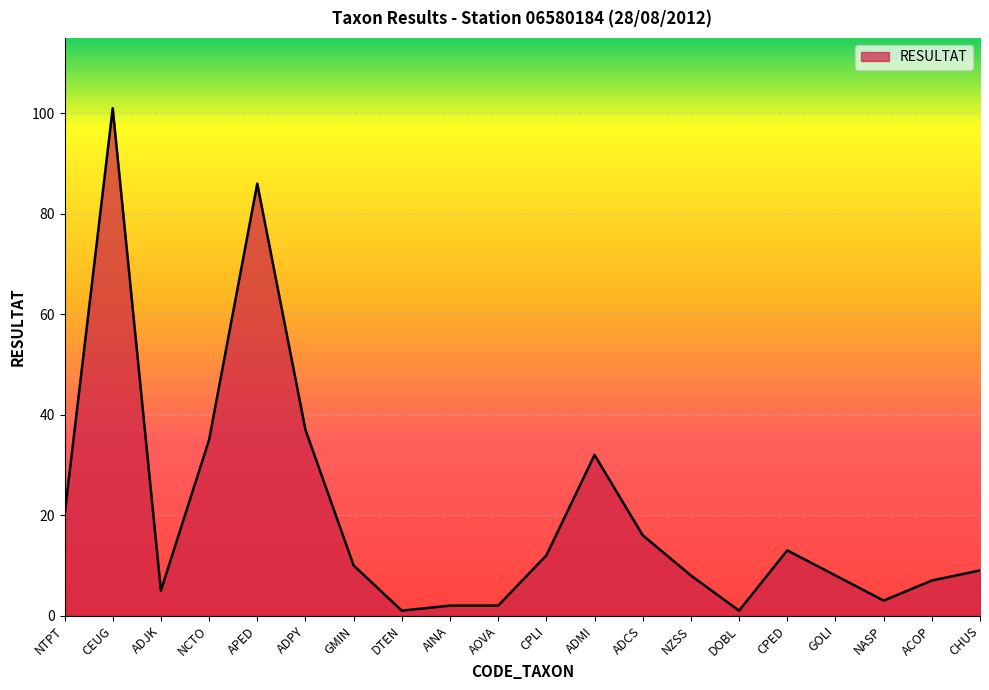

The value at NZSS is 8. True or false?

True